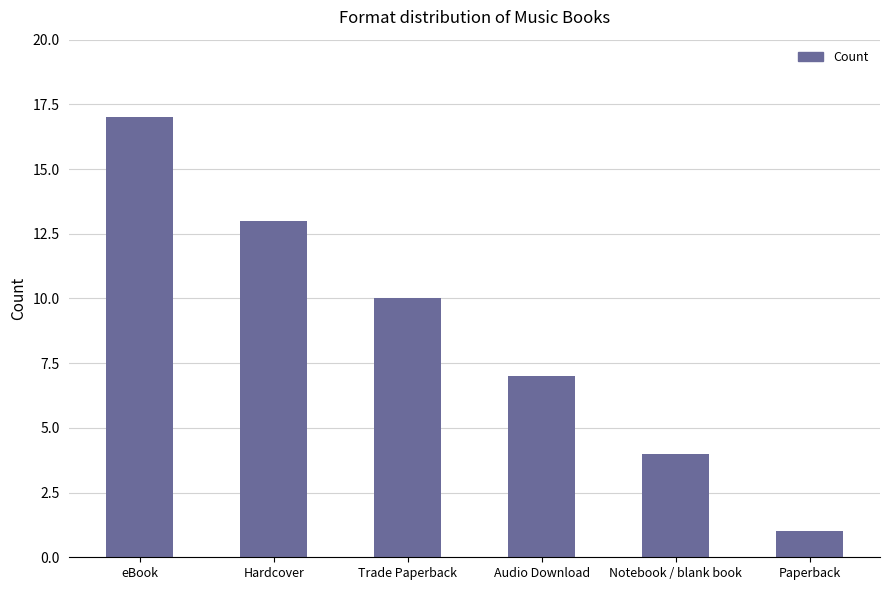

The chart shows a value of 4 at Audio Download. True or false?

False